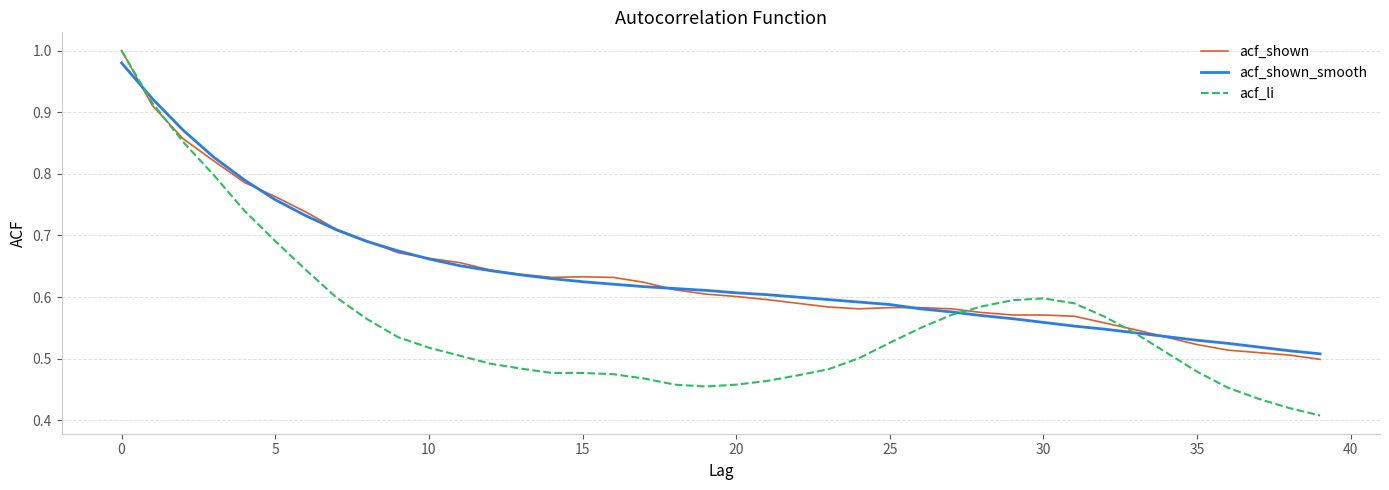

Which series has the largest range (max minus min)?

acf_li